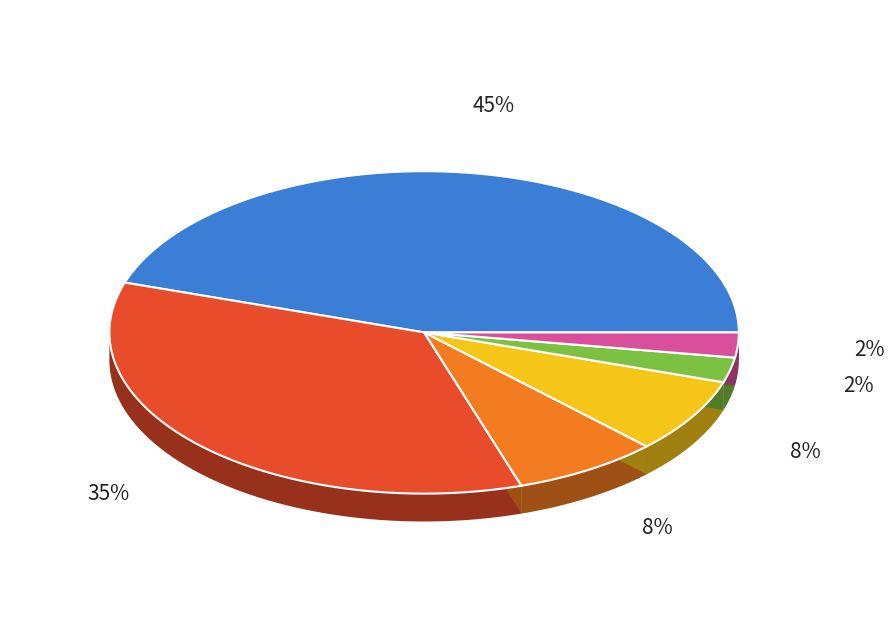

Is it true that Fixed Layout eBook is 35% of the pie?

True